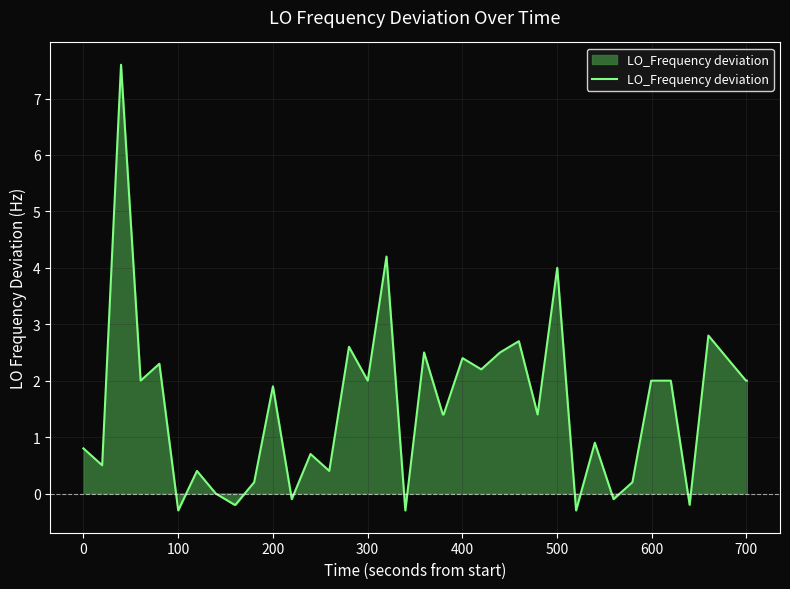

Count the number of categories in the chart.

40